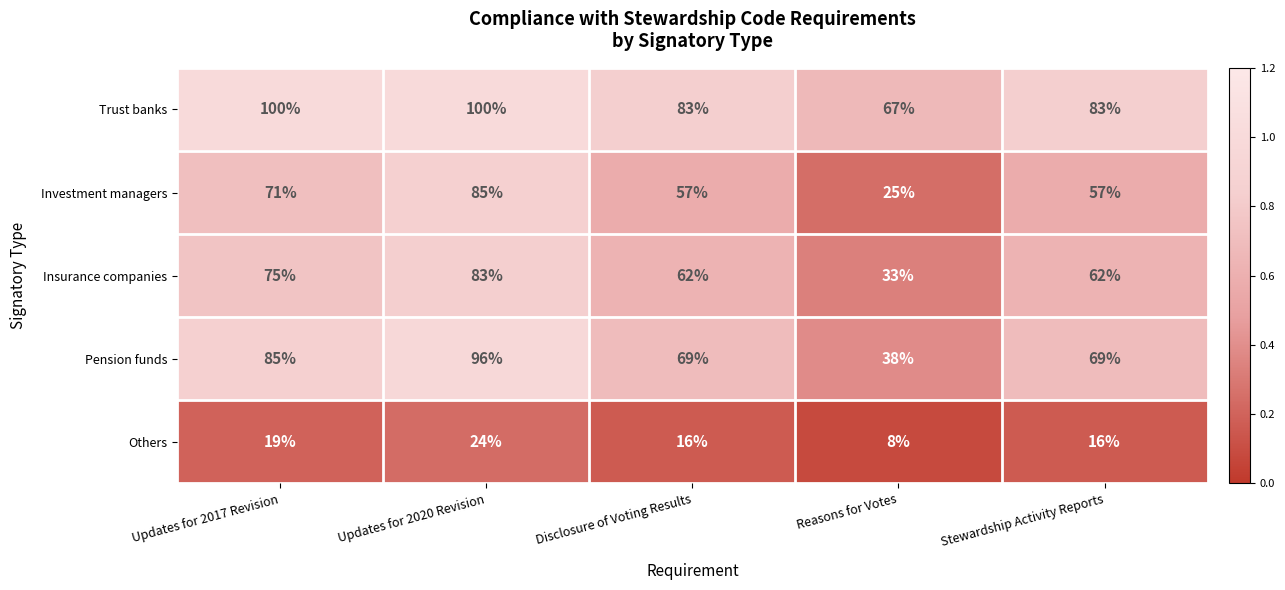

What is the highest value of the Investment managers series?

85